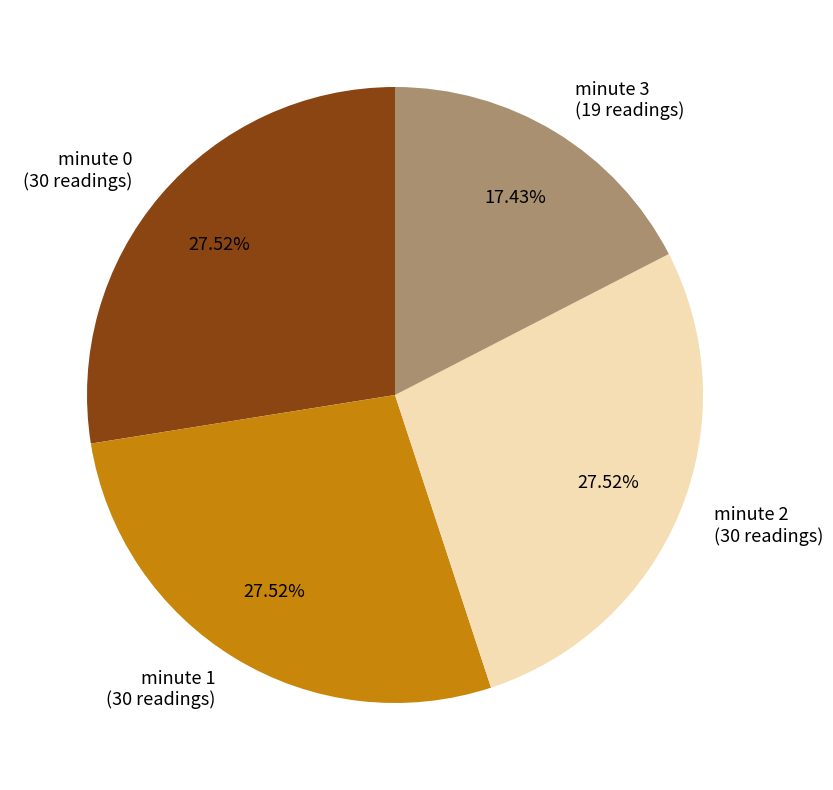

Does any single category account for the majority?

No